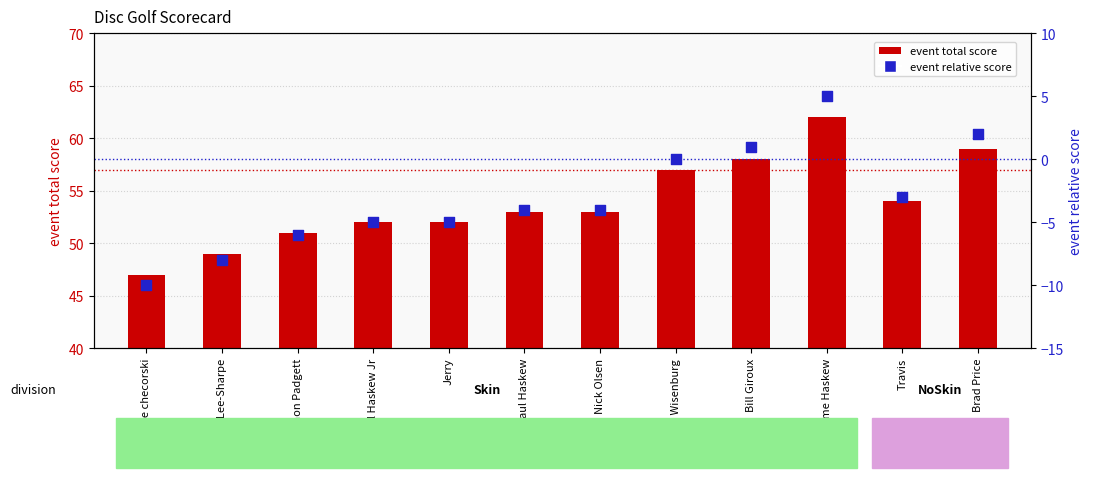

Is the value of event total score at Paul Haskew Jr greater than the value of event relative score at Jerry?

Yes